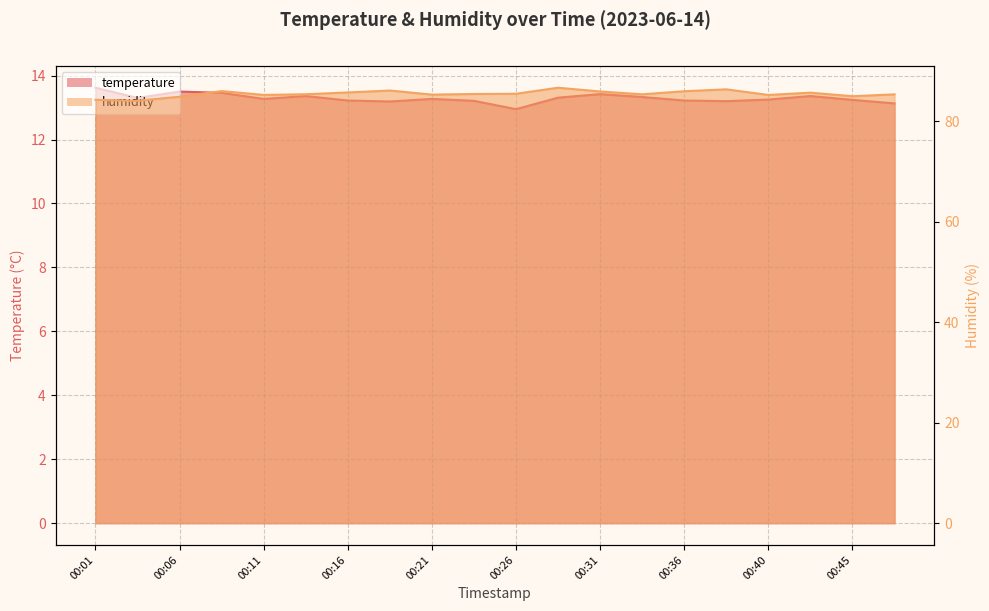

At which label does temperature reach its minimum?

00:26